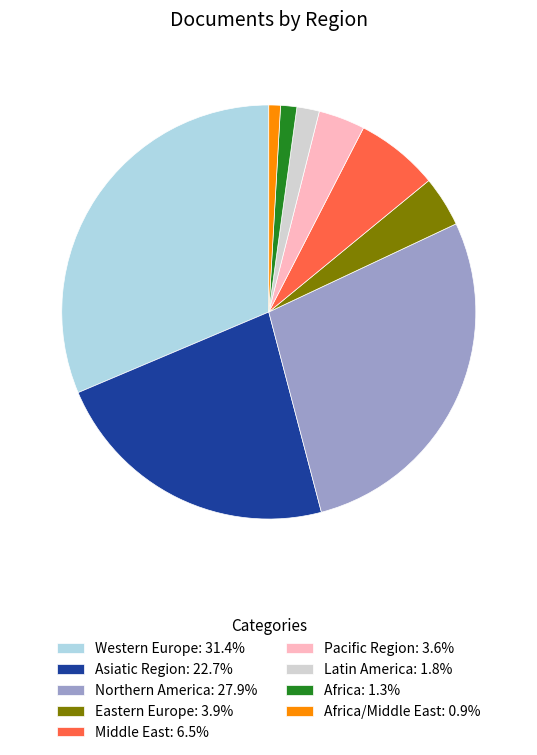

Combined, do Eastern Europe: 3.9% and Africa/Middle East: 0.9% account for over 50%?

No